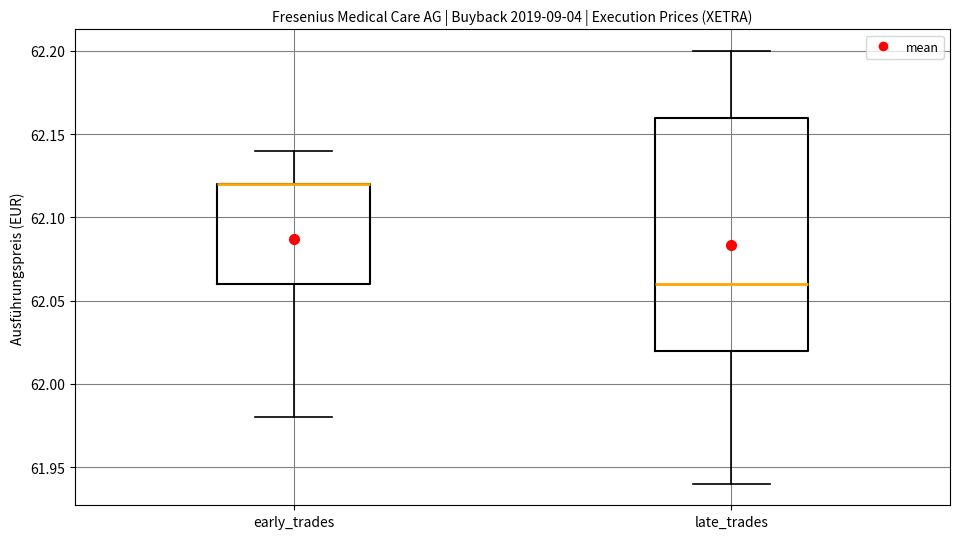

Where does the lower whisker of the box for late_trades end on the y-axis? The values are not printed on the chart, so give them approximately, as read against the axis.

61.94